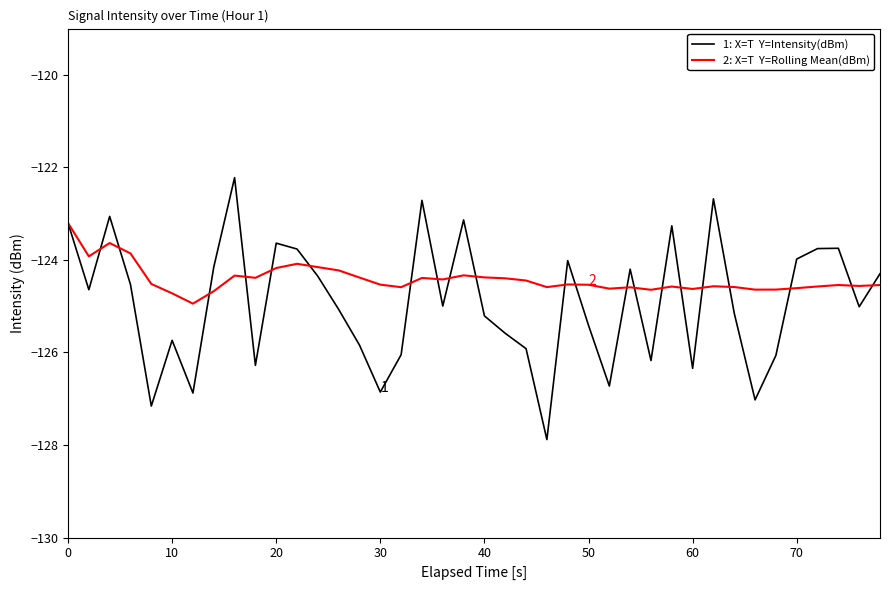

What is the greatest value displayed?

-122.2